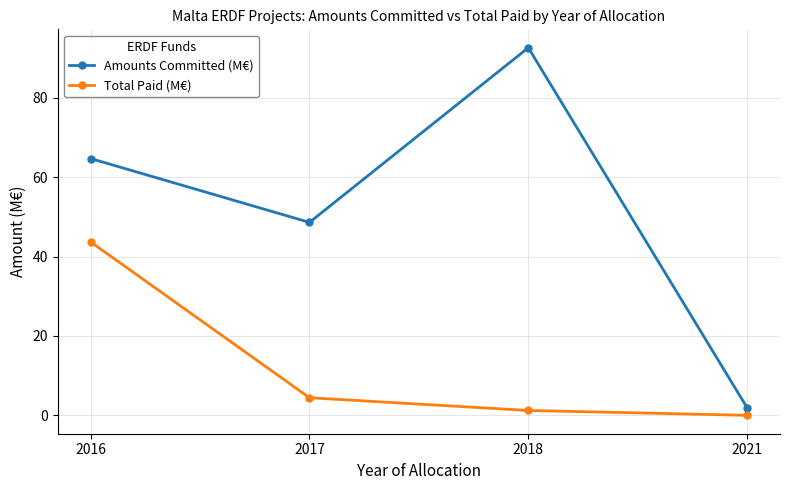

True or false: Total Paid (M€) has a value of 43.7 at 2016.

True